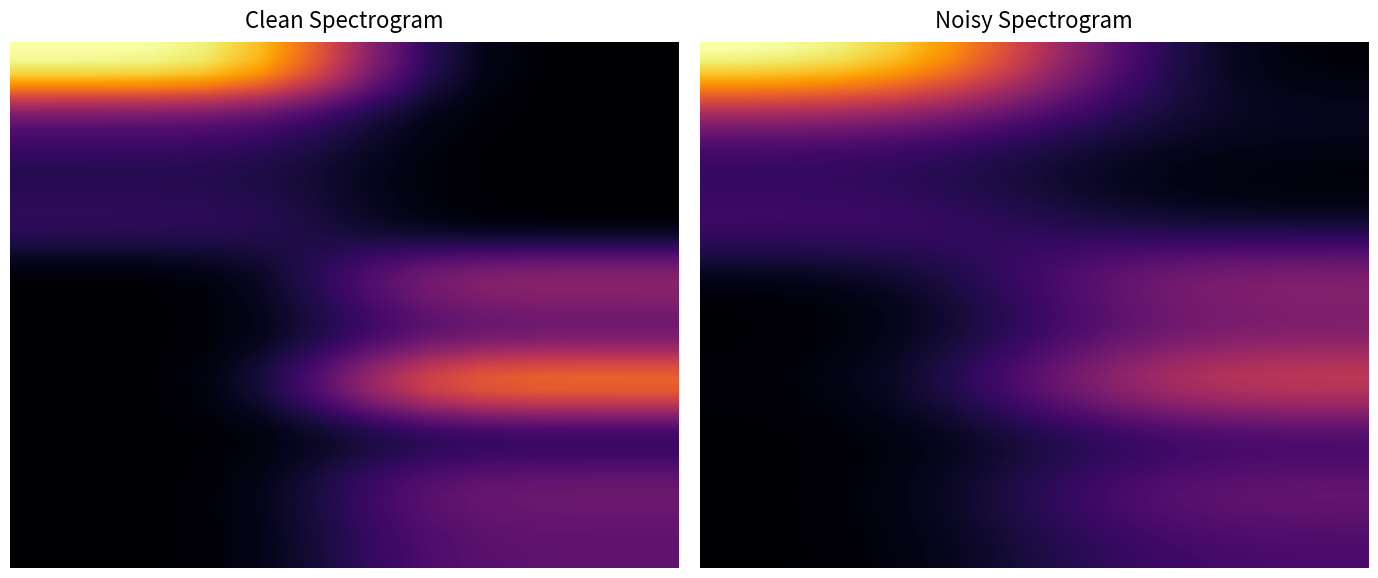

What is the smallest value displayed?

0.5